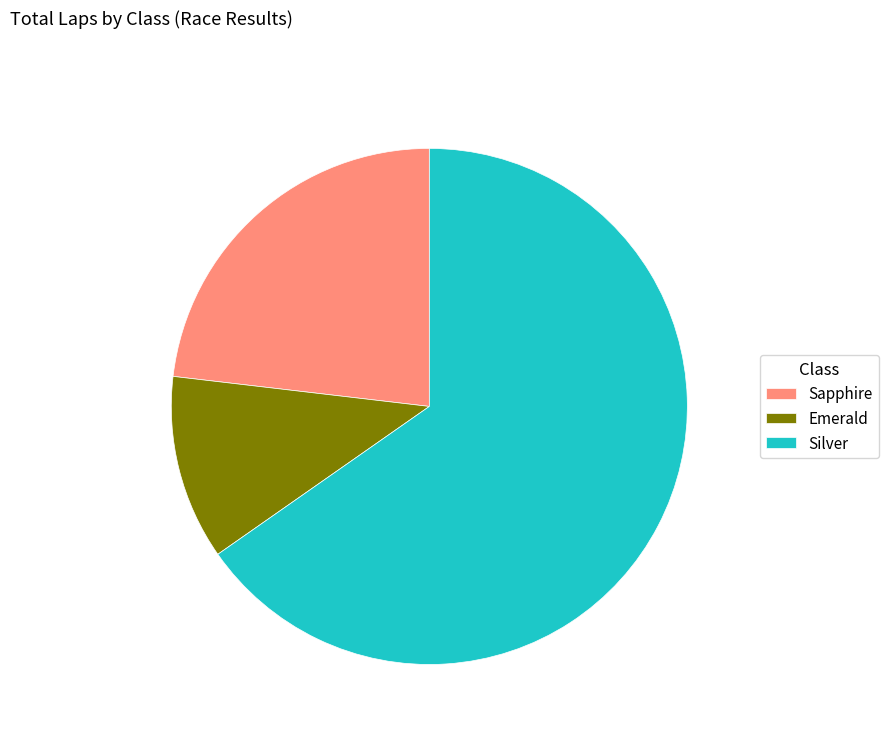

Count the number of slices in the pie.

3